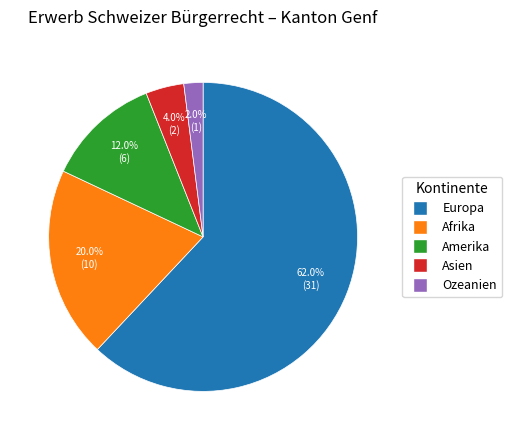

Is it true that Europa is 55% of the pie?

False